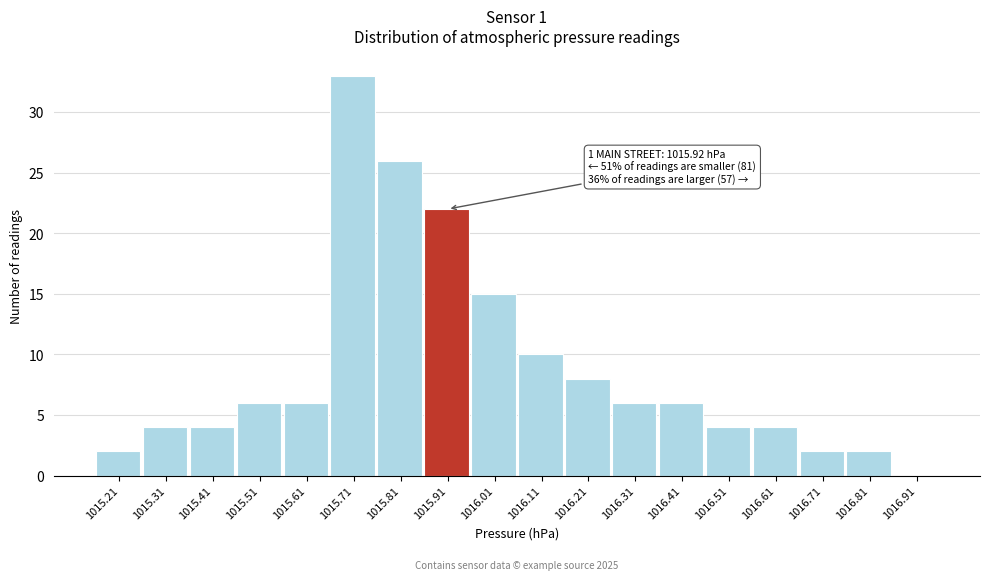

Over which range of the x-axis is the bar tallest?

1015.66 to 1015.76